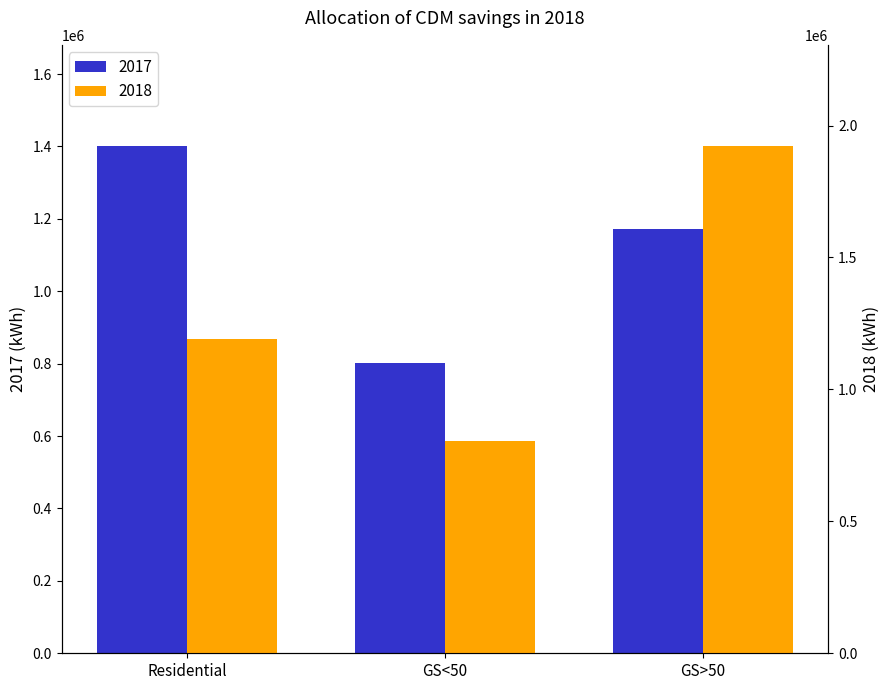

What is the sum of all 2018 values?

3913998.0